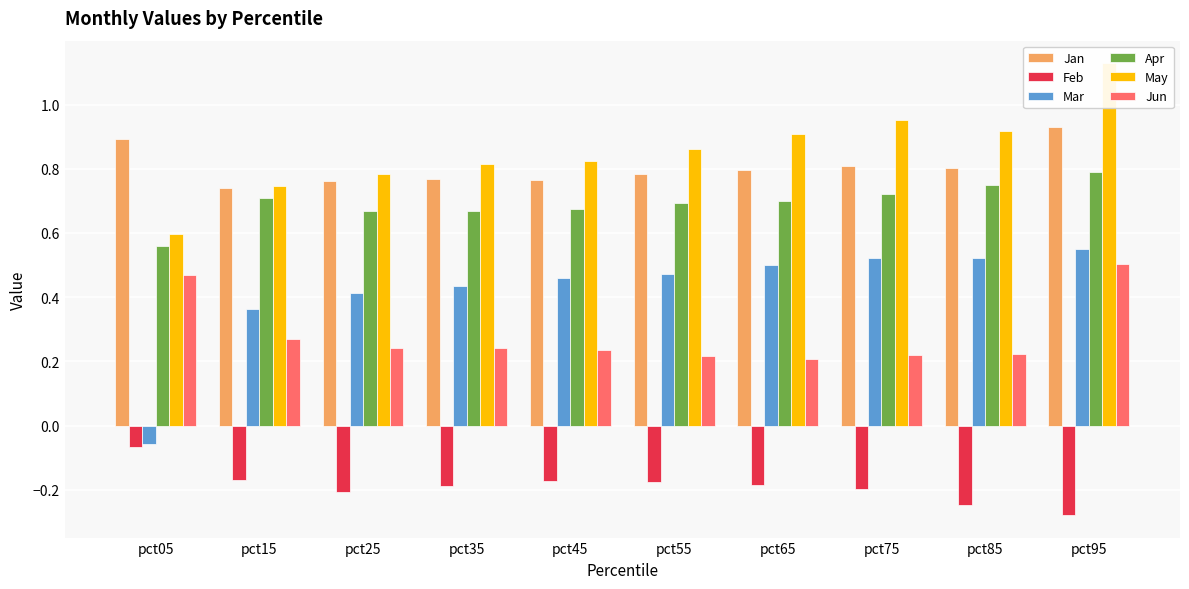

What is the value of the Jun bar at the 10th from the left?

0.5